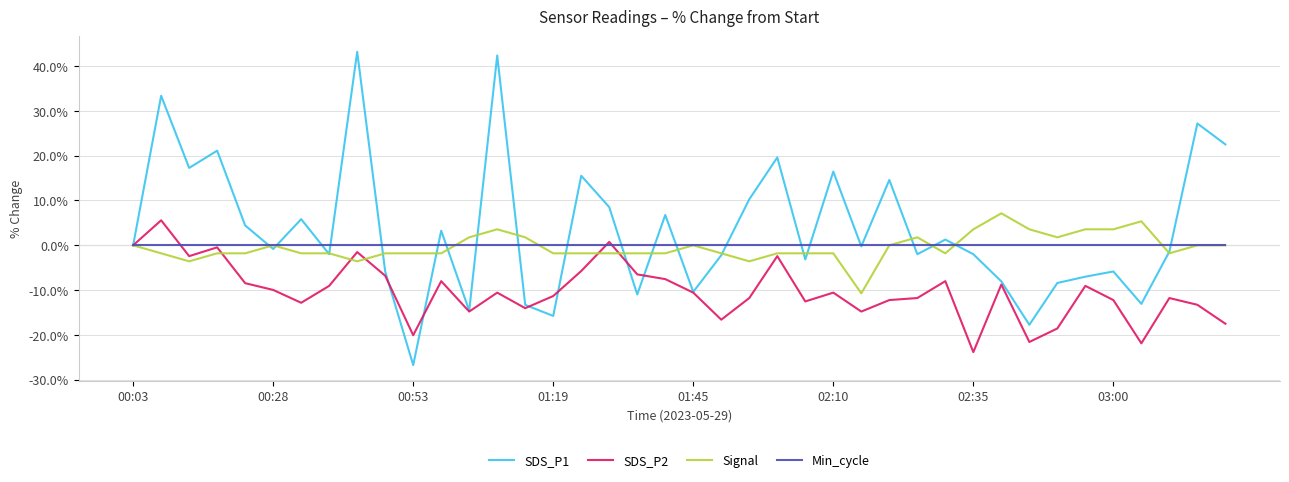

Which series ends up on top after the final intersection of SDS_P2 and Min_cycle?

Min_cycle